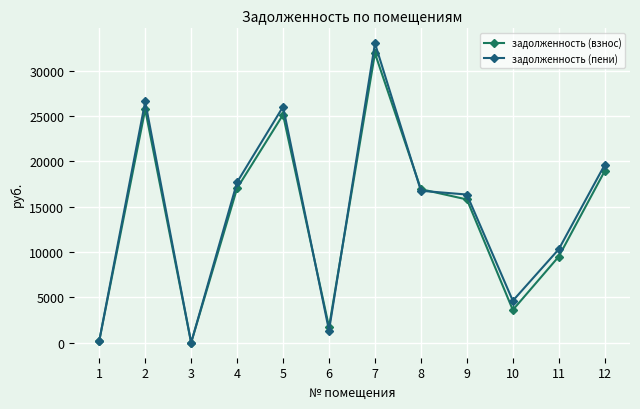

True or false: задолженность (пени) has a value of 7576.6 at 4.

False